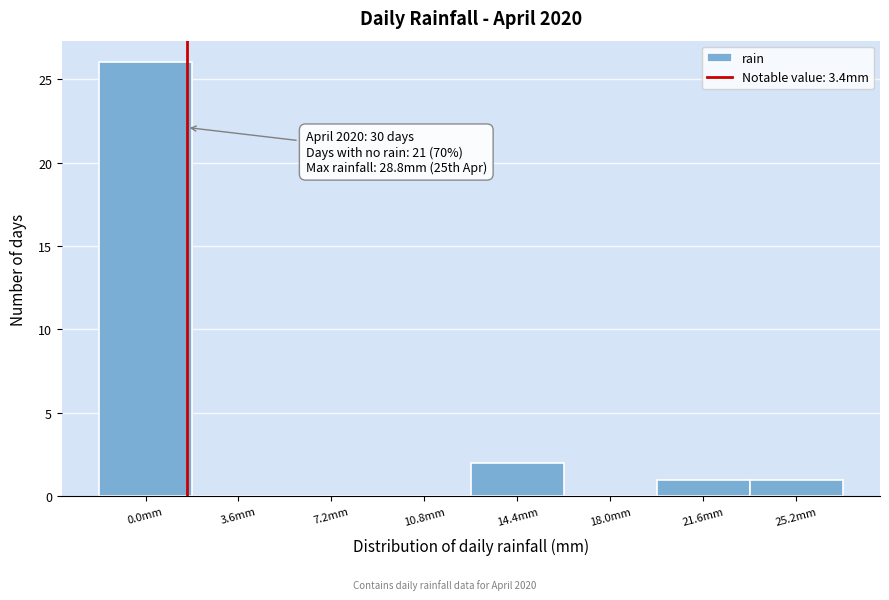

Reading left to right, what are all the values shown in this chart?

0.0mm=26	3.6mm=0	7.2mm=0	10.8mm=0	14.4mm=2	18.0mm=0	21.6mm=1	25.2mm=1